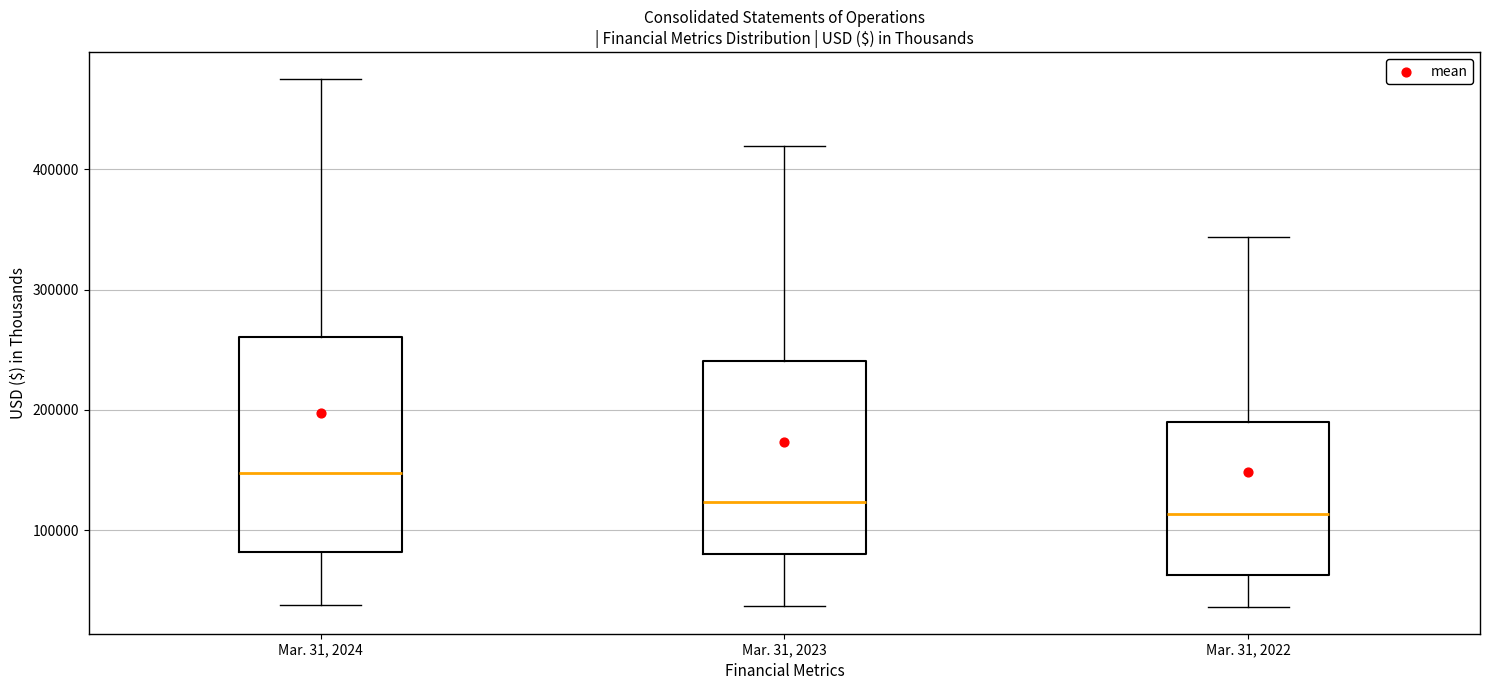

Reading left to right, read every box against the y-axis: the position of its median line, the range the box covers, and the ends of its whiskers. The values are not printed on the chart, so give them approximately, as read against the axis.

Mar. 31, 2024: median 150000, box 80000 to 260000, whiskers 40000 to 480000
Mar. 31, 2023: median 120000, box 80000 to 240000, whiskers 40000 to 420000
Mar. 31, 2022: median 110000, box 60000 to 190000, whiskers 40000 to 340000